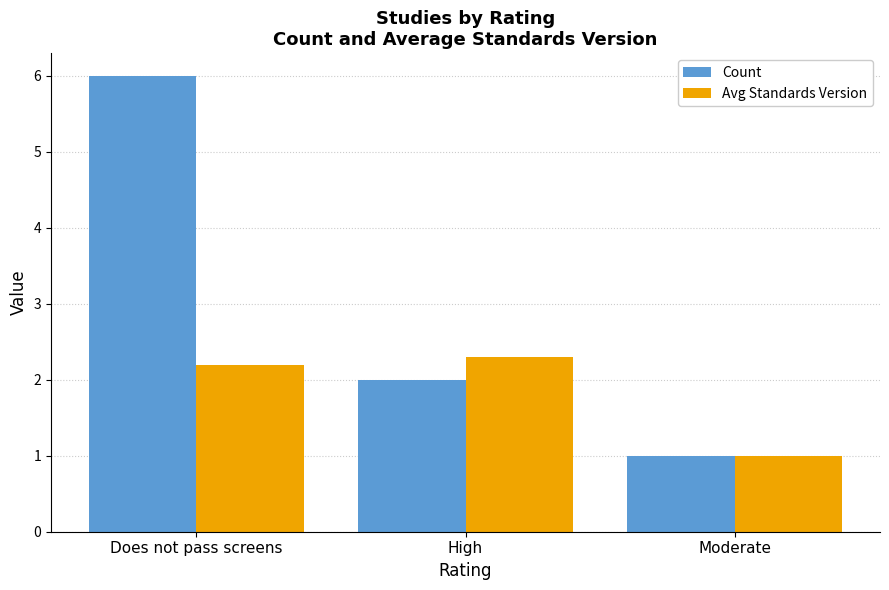

What is the label of the 2nd bar from the right?

High